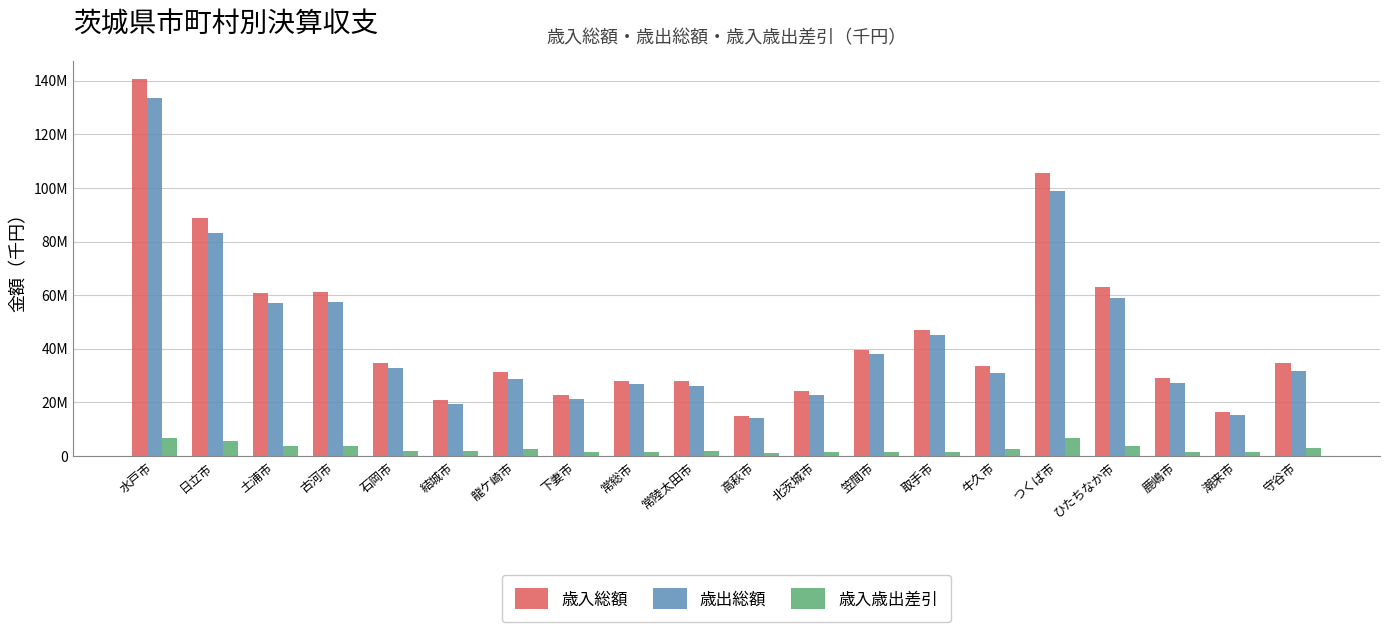

What is the sum of the 歳出総額 values at 古河市 and つくば市?

156289053